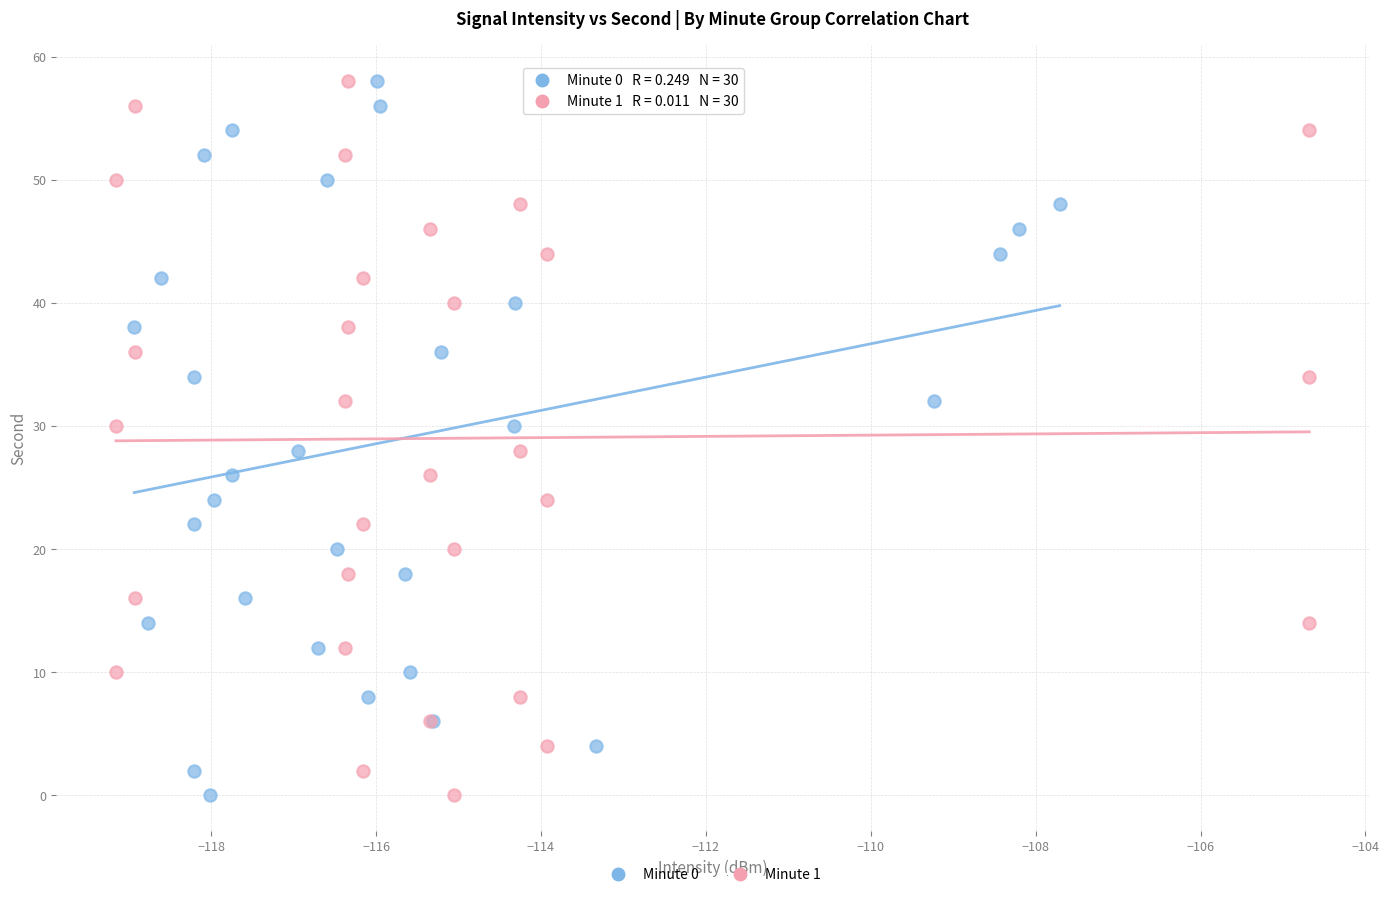

What are all the series names shown in the legend?

Minute 0, Minute 1